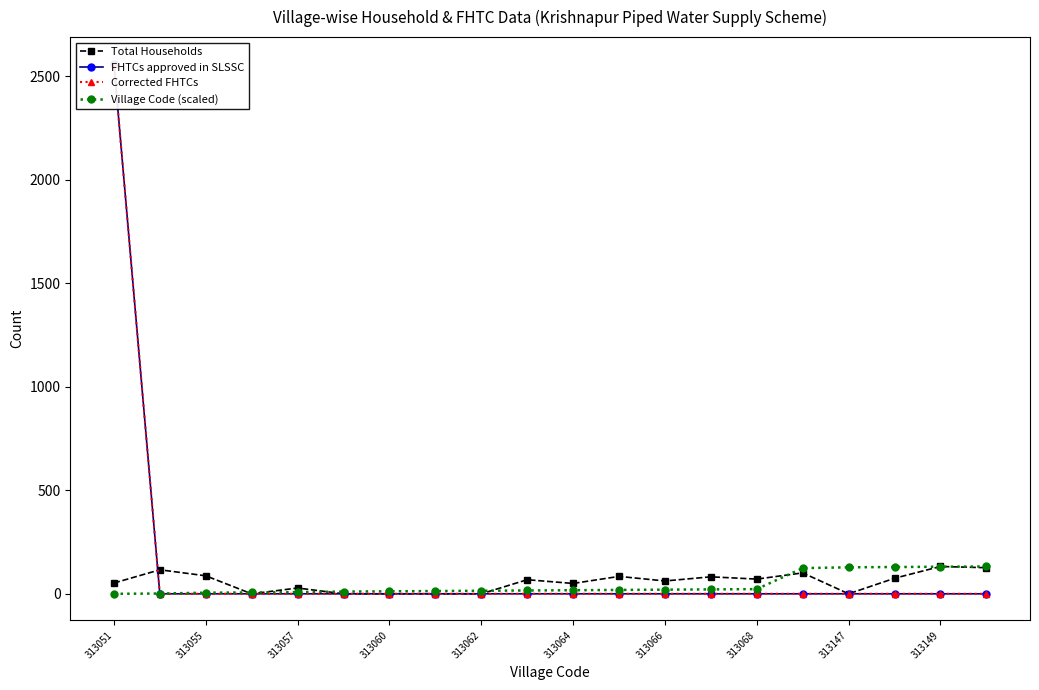

What is the label of the 1st point from the left?

313051